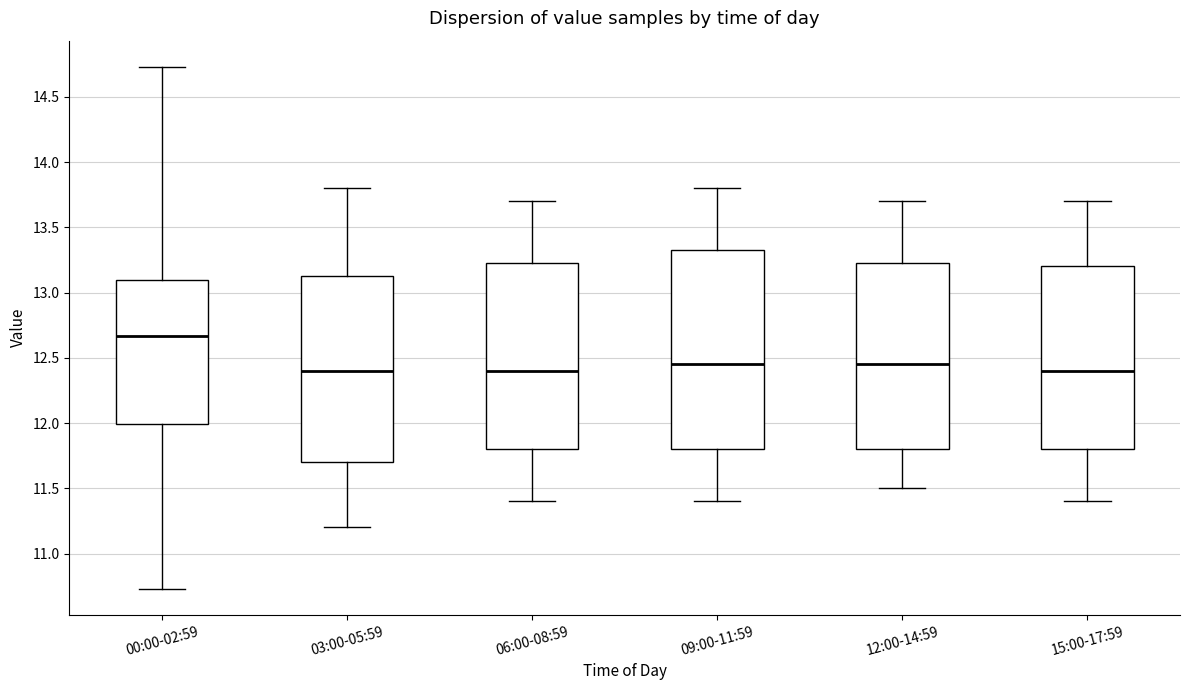

Reading left to right, read every box against the y-axis: the position of its median line, the range the box covers, and the ends of its whiskers. The values are not printed on the chart, so give them approximately, as read against the axis.

00:00-02:59: median 12.65, box 12.00 to 13.10, whiskers 10.75 to 14.75
03:00-05:59: median 12.40, box 11.70 to 13.15, whiskers 11.20 to 13.80
06:00-08:59: median 12.40, box 11.80 to 13.25, whiskers 11.40 to 13.70
09:00-11:59: median 12.45, box 11.80 to 13.35, whiskers 11.40 to 13.80
12:00-14:59: median 12.45, box 11.80 to 13.25, whiskers 11.50 to 13.70
15:00-17:59: median 12.40, box 11.80 to 13.20, whiskers 11.40 to 13.70